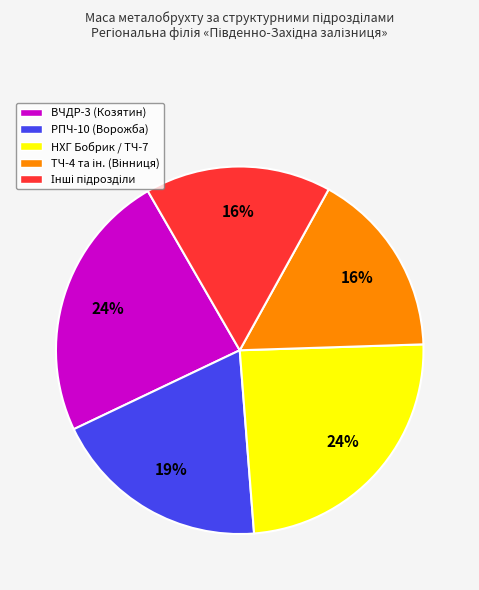

To the nearest percent, what is the average slice percentage?

20%